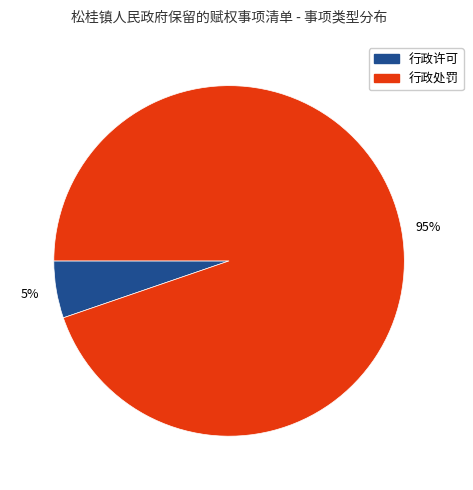

To the nearest percent, what is the combined percentage of 行政许可 and 行政处罚?

100%